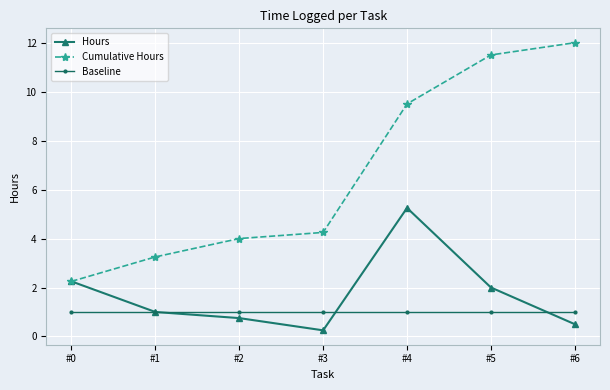

At which label is Cumulative Hours closest to 7?

#4